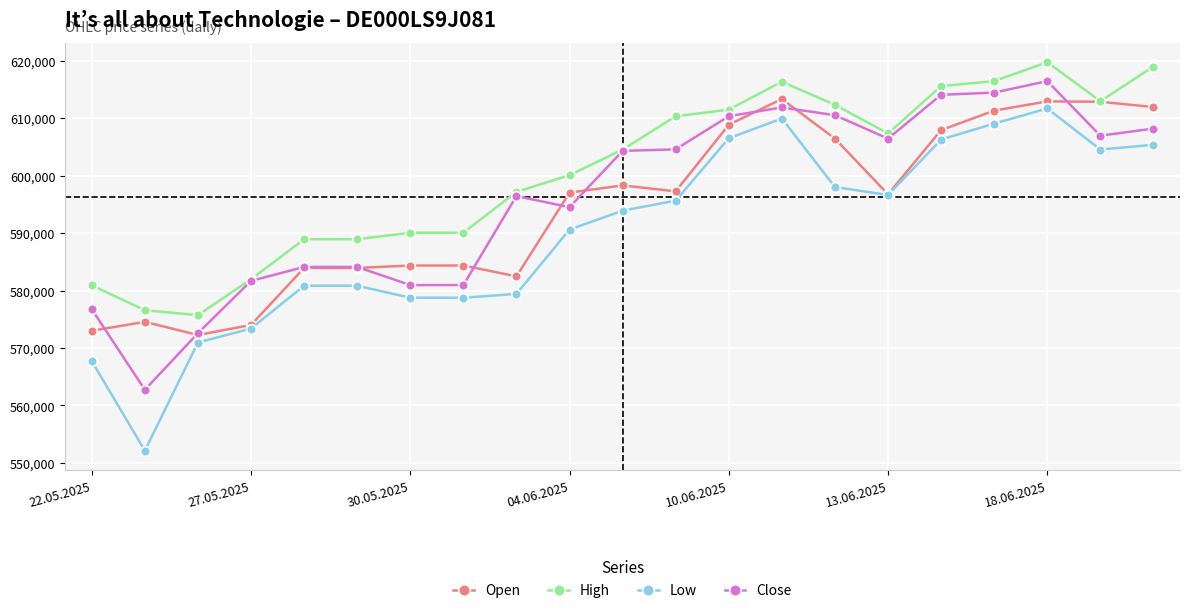

Which series has the widest spread of values?

Low